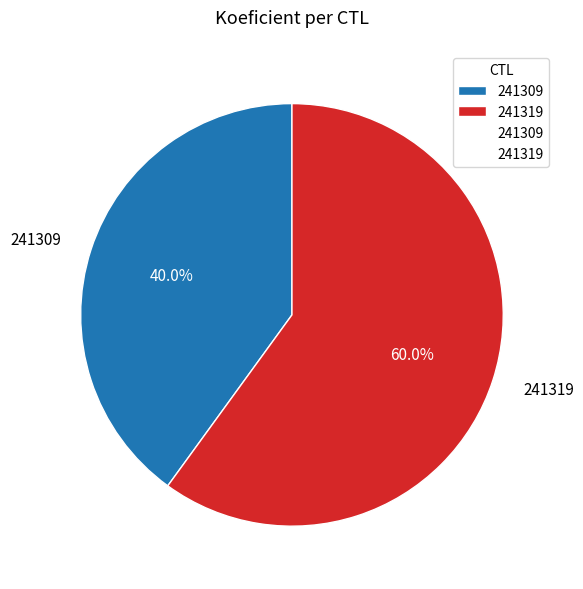

Count the number of slices in the pie.

2